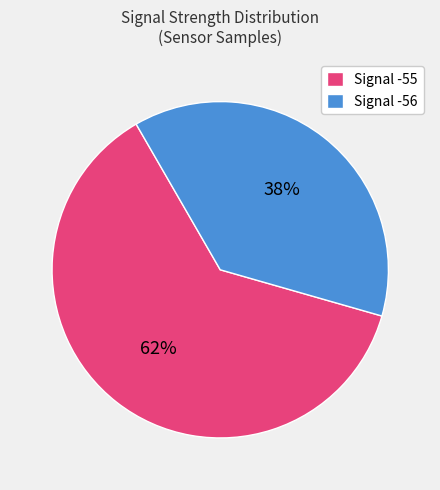

Between Signal -56 and Signal -55, which is larger?

Signal -55